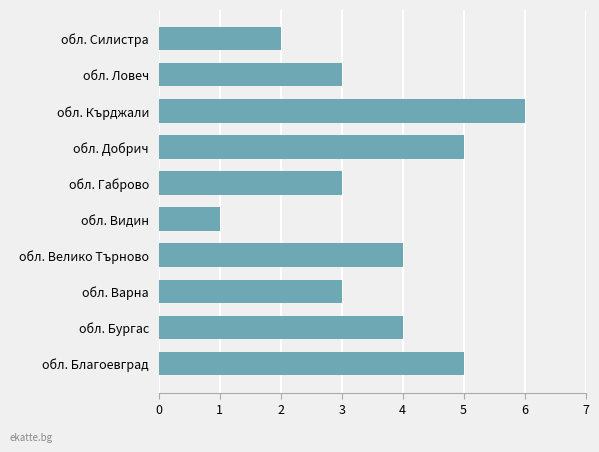

What is the approximate value at обл. Бургас?

4